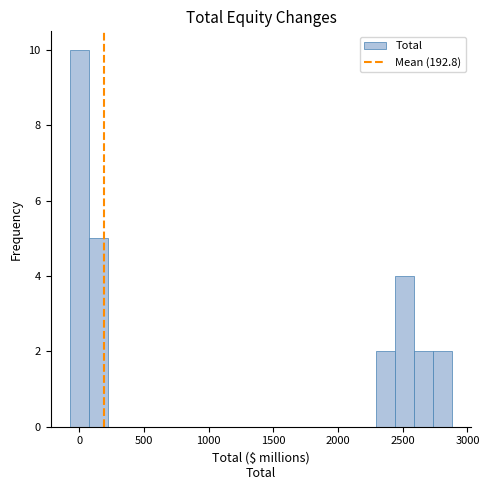

Around what value on the x-axis is the tallest bar? Give the approximate position of its centre, as read against the axis.

0